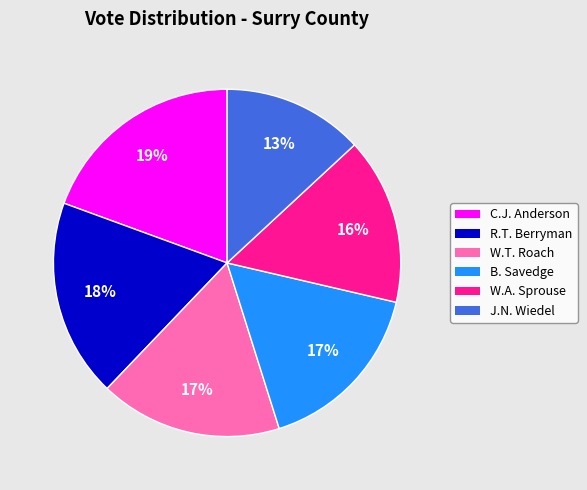

To the nearest percent, what is the difference between the largest and smallest slice percentages?

6%